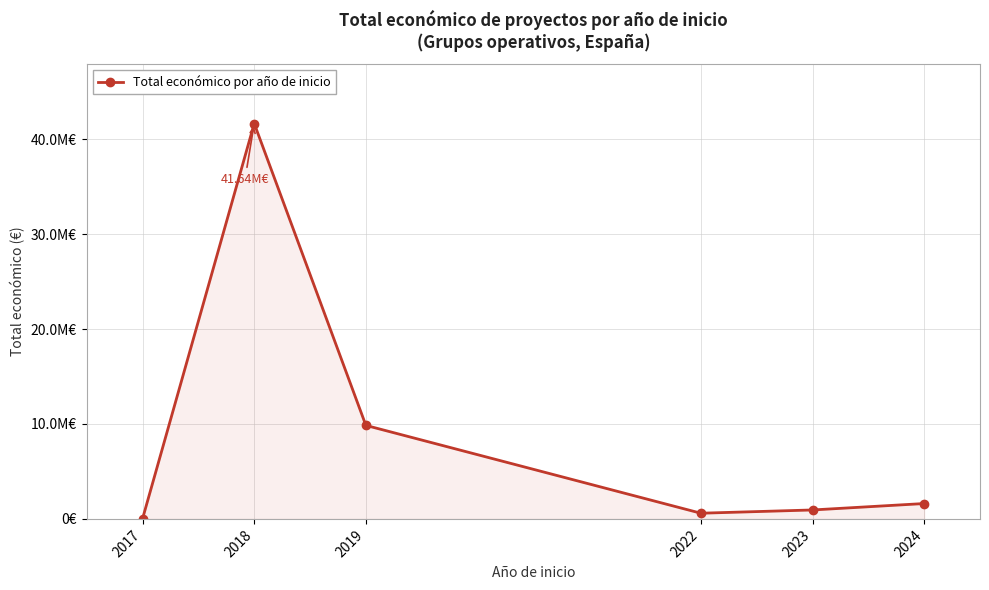

What is the average value?

9113071